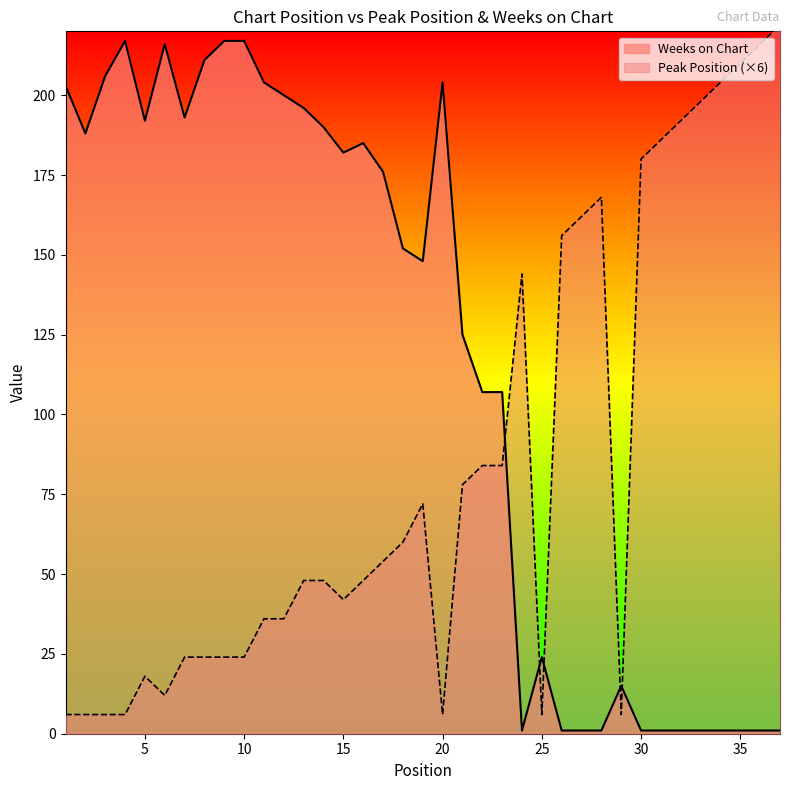

True or false: Weeks on Chart and Peak Position cross at least once.

True